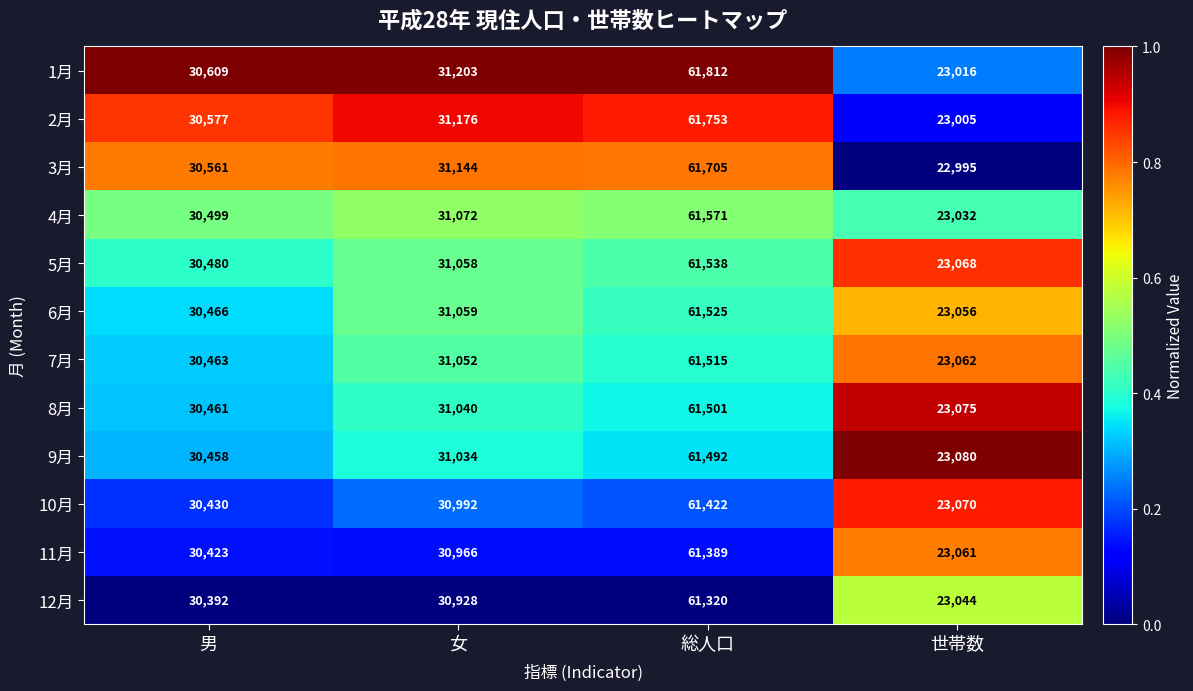

The value of 7月 at 女 is 31052. True or false?

True